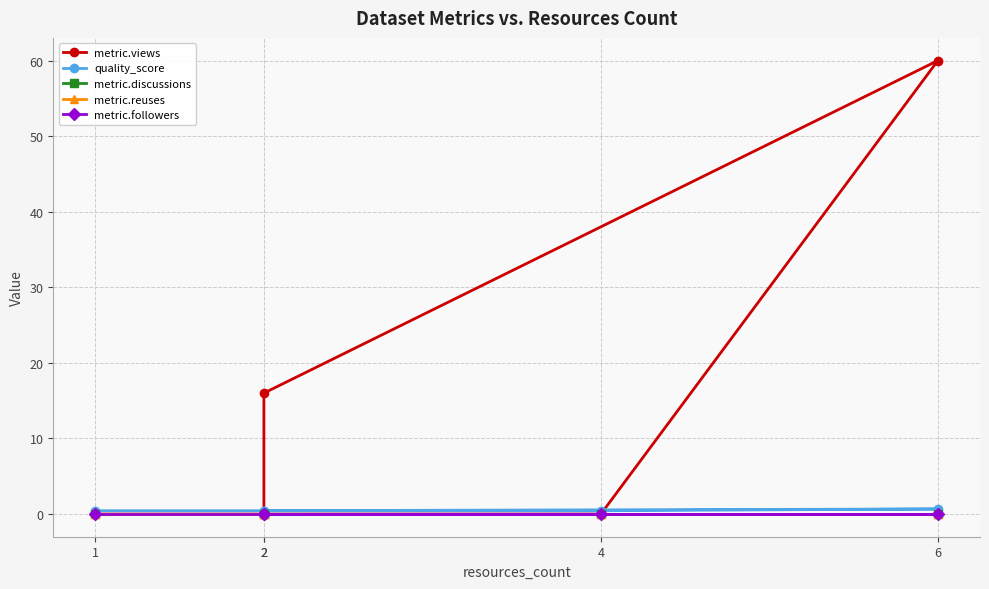

Between 4 and 6, which series saw the biggest shift?

metric.views